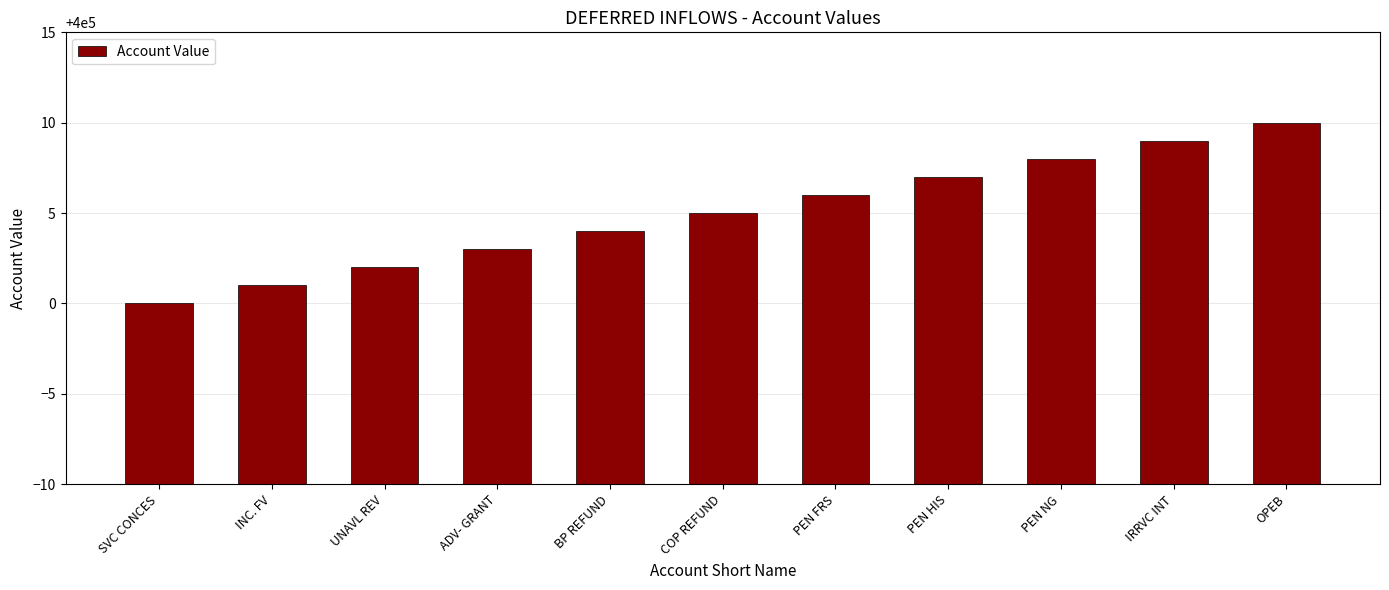

What is the label of the 4th bar from the left?

ADV- GRANT